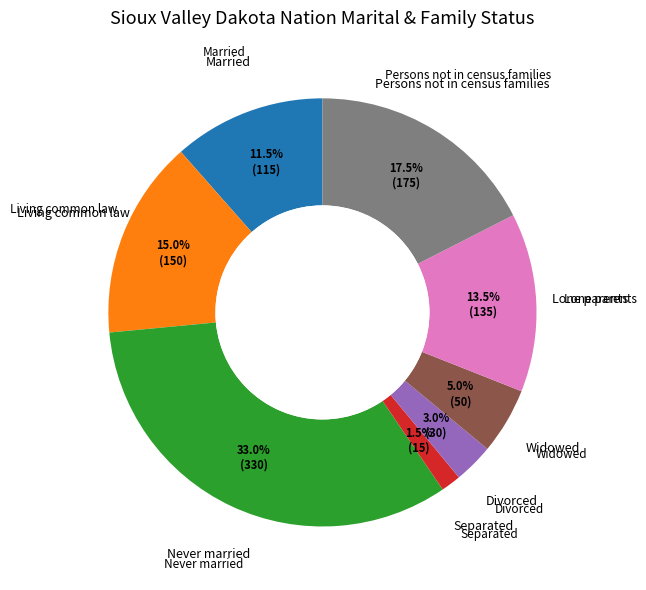

How many slices are in this pie chart?

8